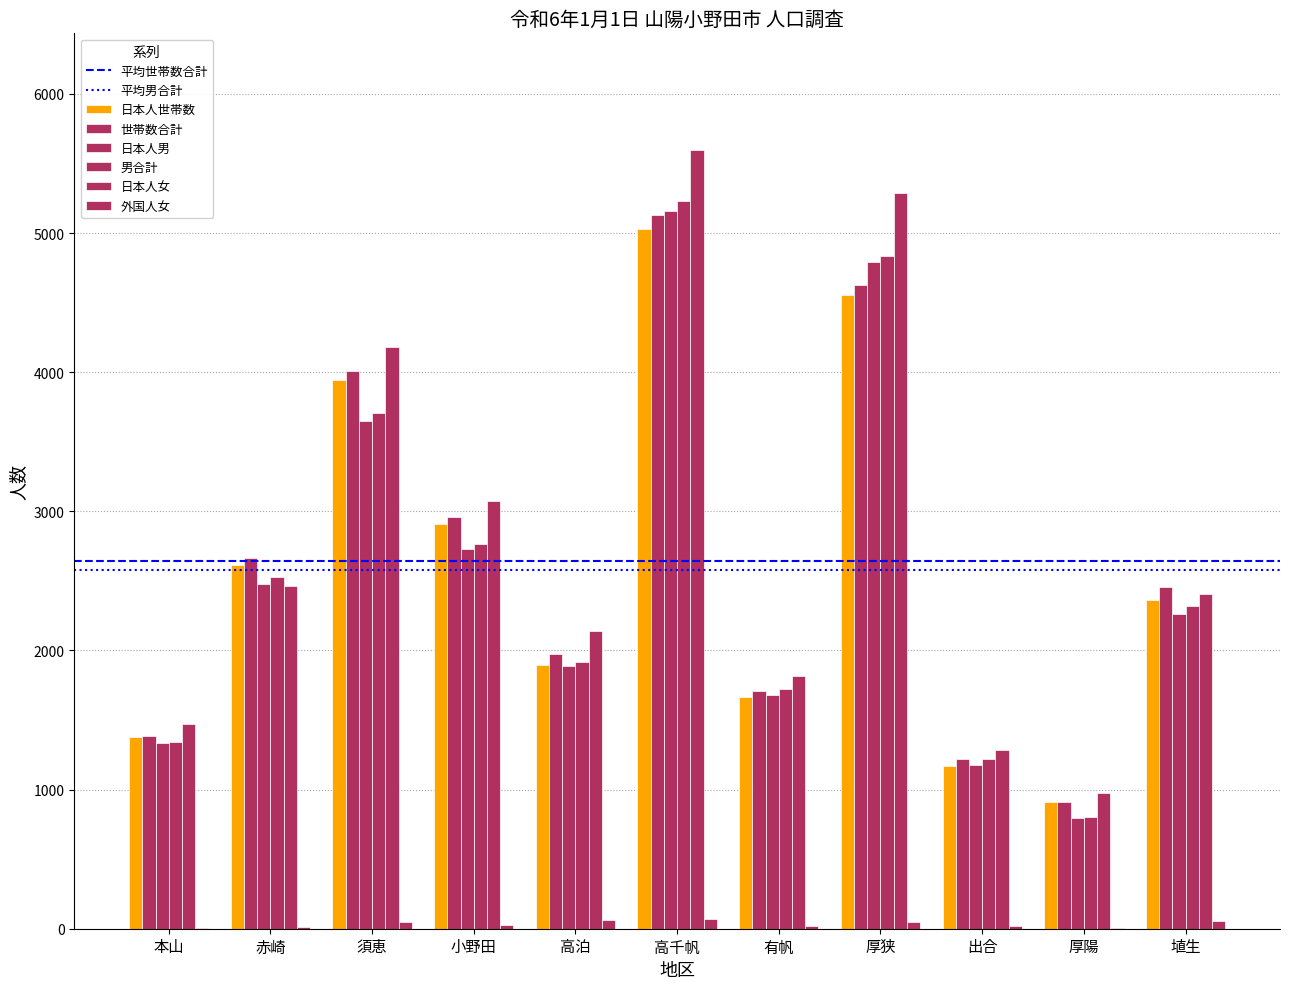

How many data points does each series have?

11